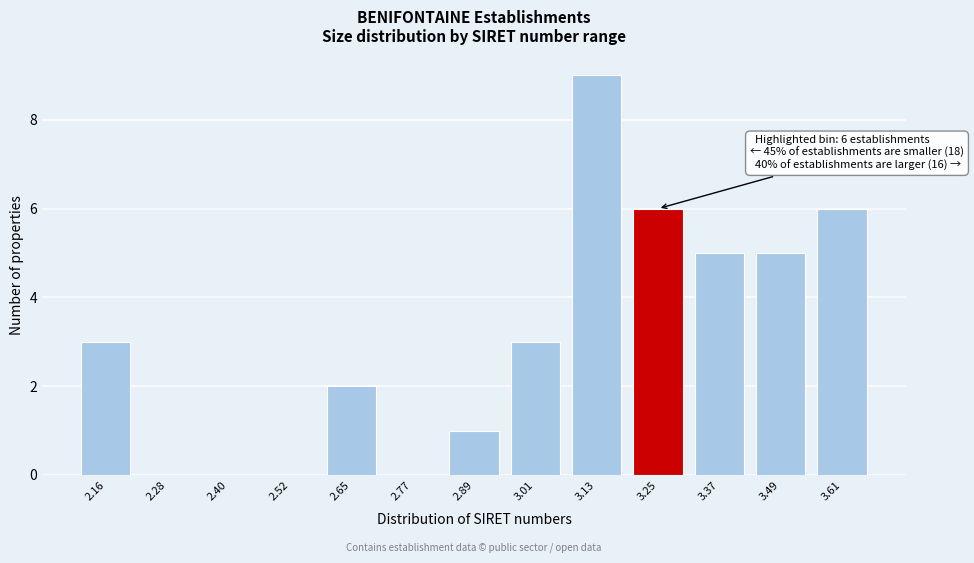

Reading left to right, extract all data points from this chart.

2.16=3	2.28=0	2.40=0	2.52=0	2.65=2	2.77=0	2.89=1	3.01=3	3.13=9	3.25=6	3.37=5	3.49=5	3.61=6